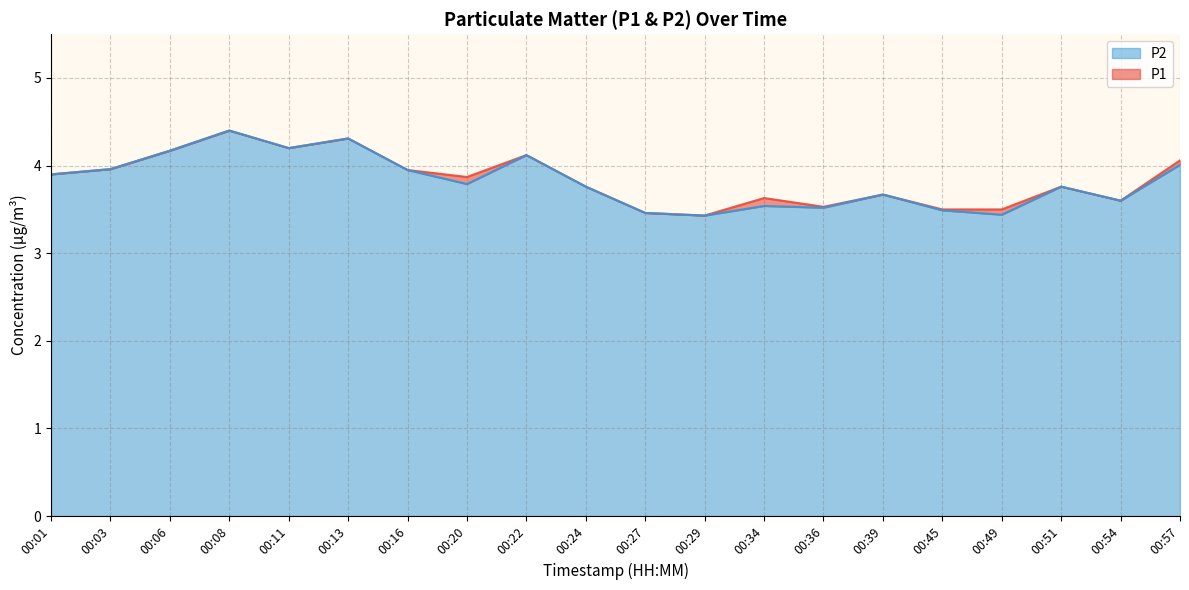

What is the sum of the P2 values at 00:45 and 00:34?

7.0